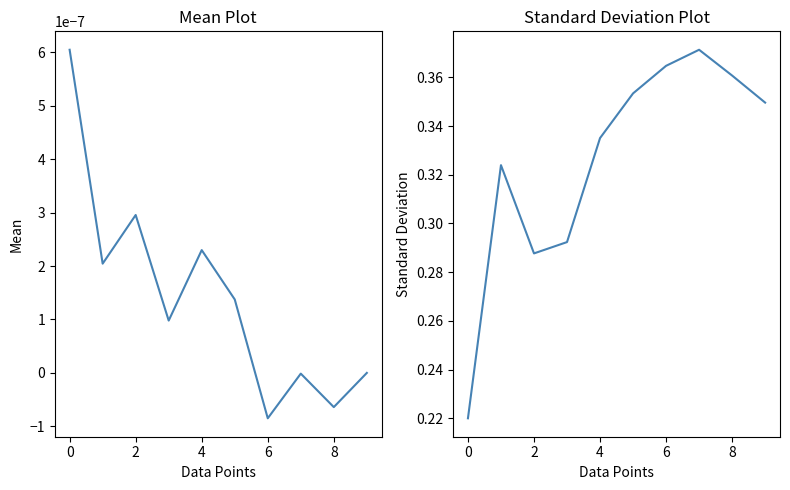

True or false: Mean Intensity (dBm) has a value of -0.0 at 8.

True